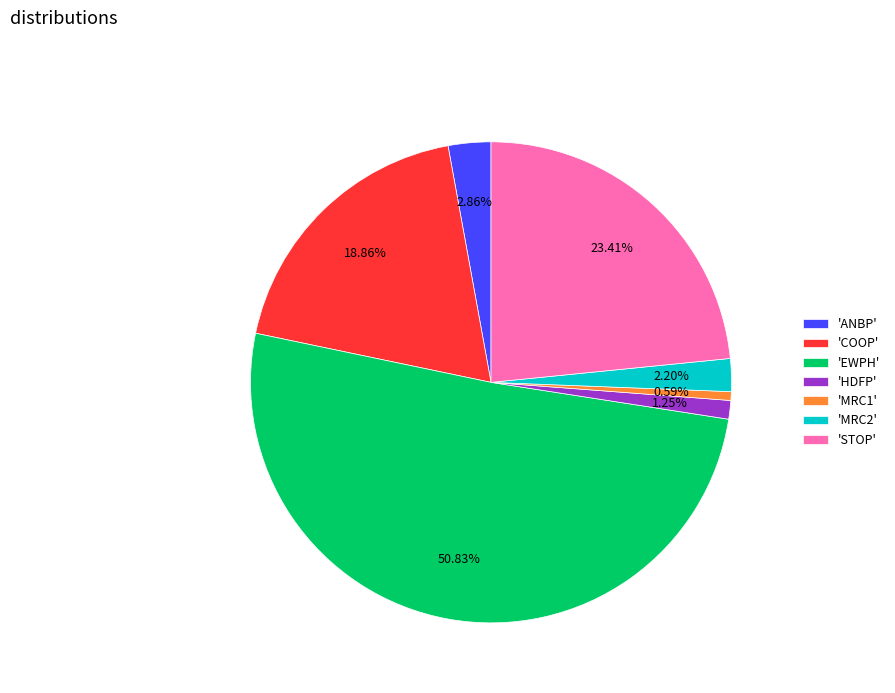

Which slice is the largest?

'EWPH'